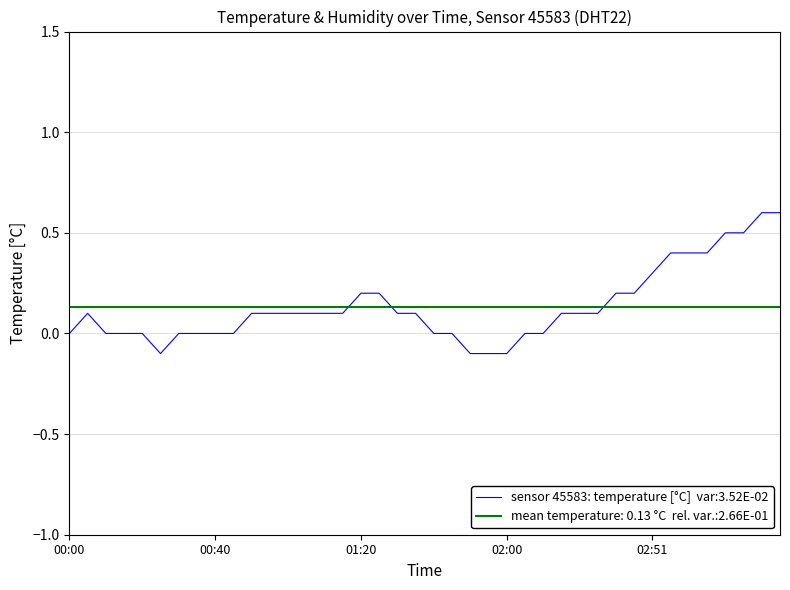

Is this an area chart (filled region under the line)?

No